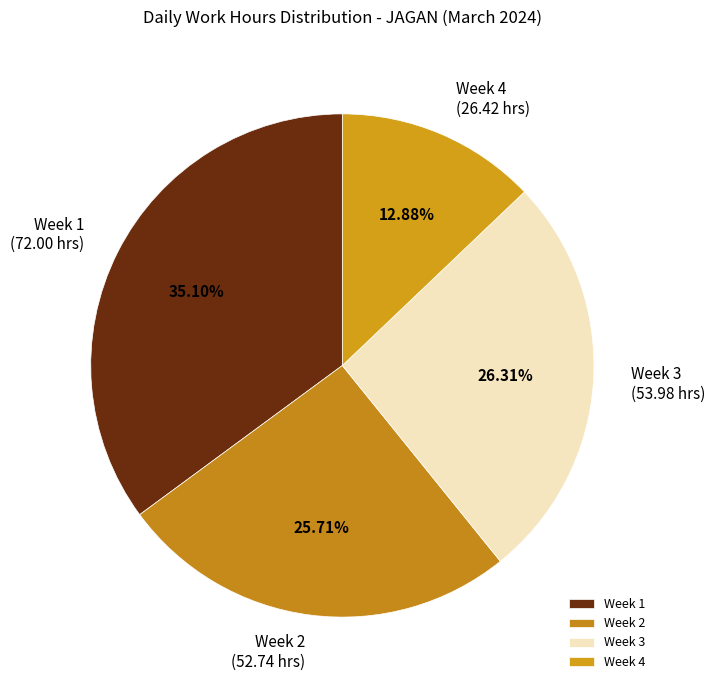

Between Week 4 and Week 2, which is larger?

Week 2